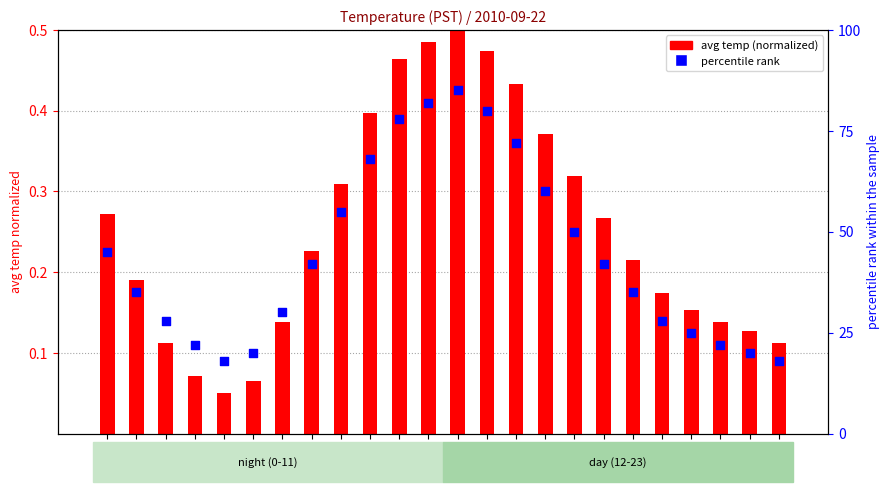

Which series reaches the maximum Y coordinate?

percentile rank